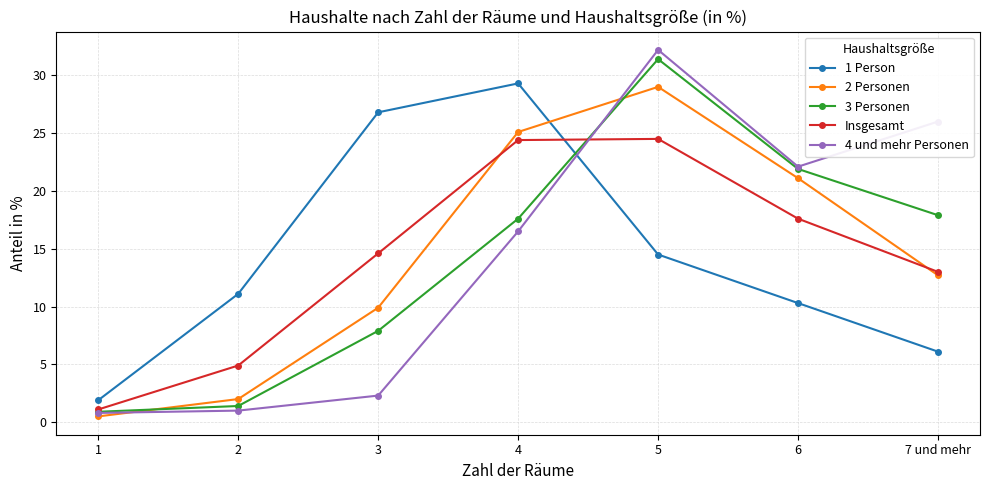

What is the maximum value shown in the chart?

32.2